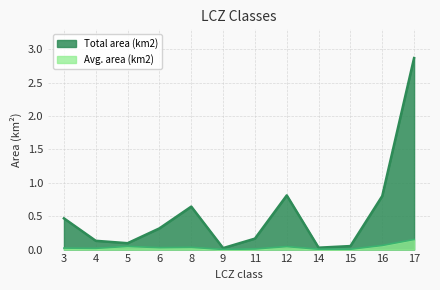

Which series has the largest total across all categories?

Total area (km2)